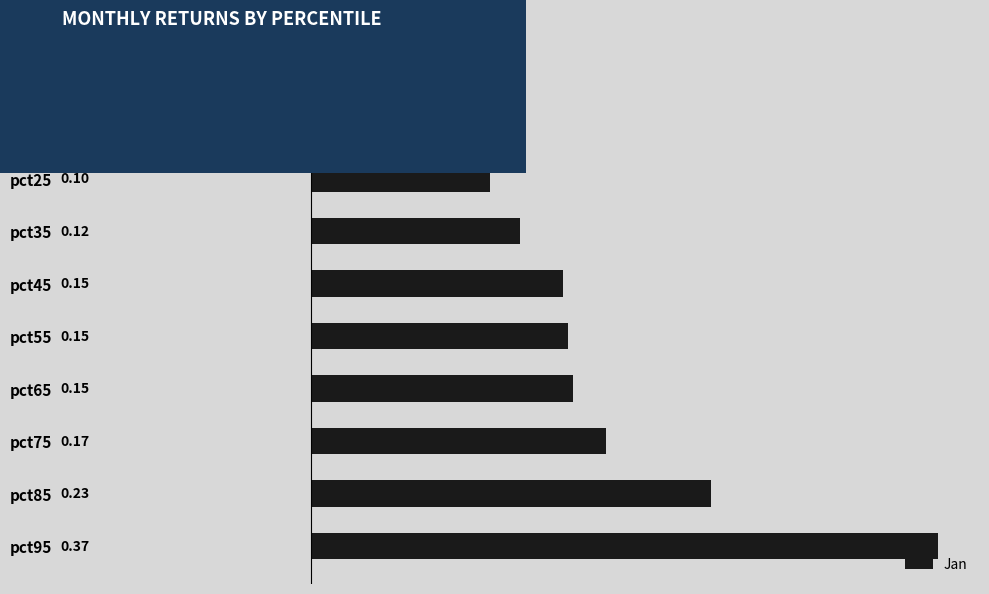

Which has a higher value, pct35 or pct75?

pct75